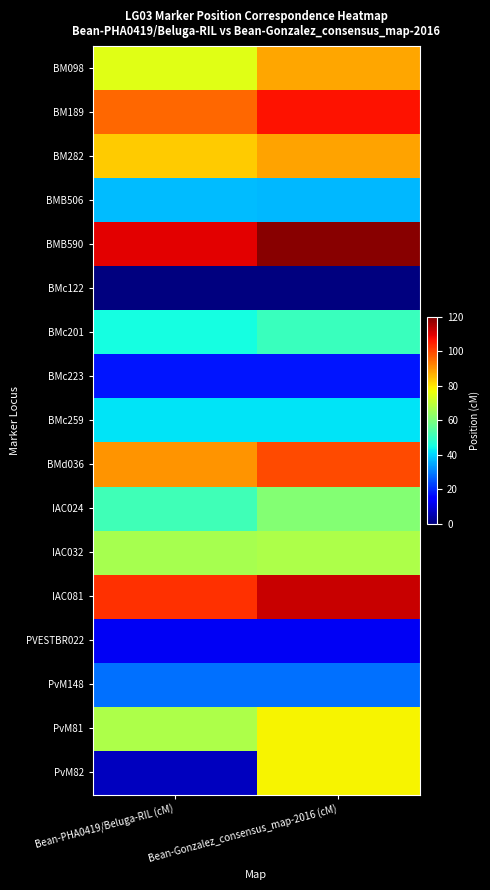

Rank the series by their maximum value, from highest to lowest.

BMB590, IAC081, BM189, BMd036, BM282, BM098, PvM81, PvM82, IAC032, IAC024, BMc201, BMc259, BMB506, PvM148, BMc223, PVESTBR022, BMc122